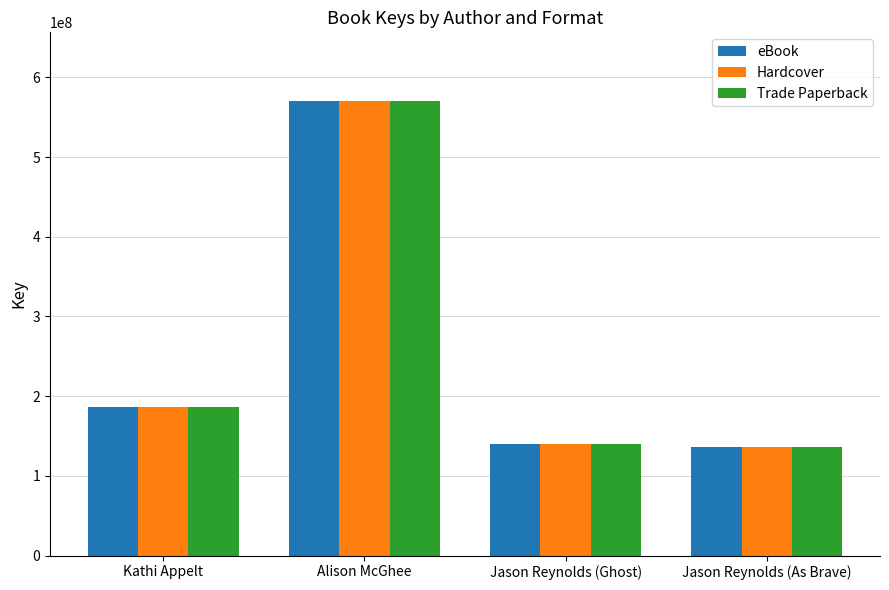

Reading left to right, list all the values displayed in this chart.

eBook: 187003424	570952655	139631199	136319663
Hardcover: 187003424	570952655	139631199	136319663
Trade Paperback: 187003424	570952655	139631199	136319663